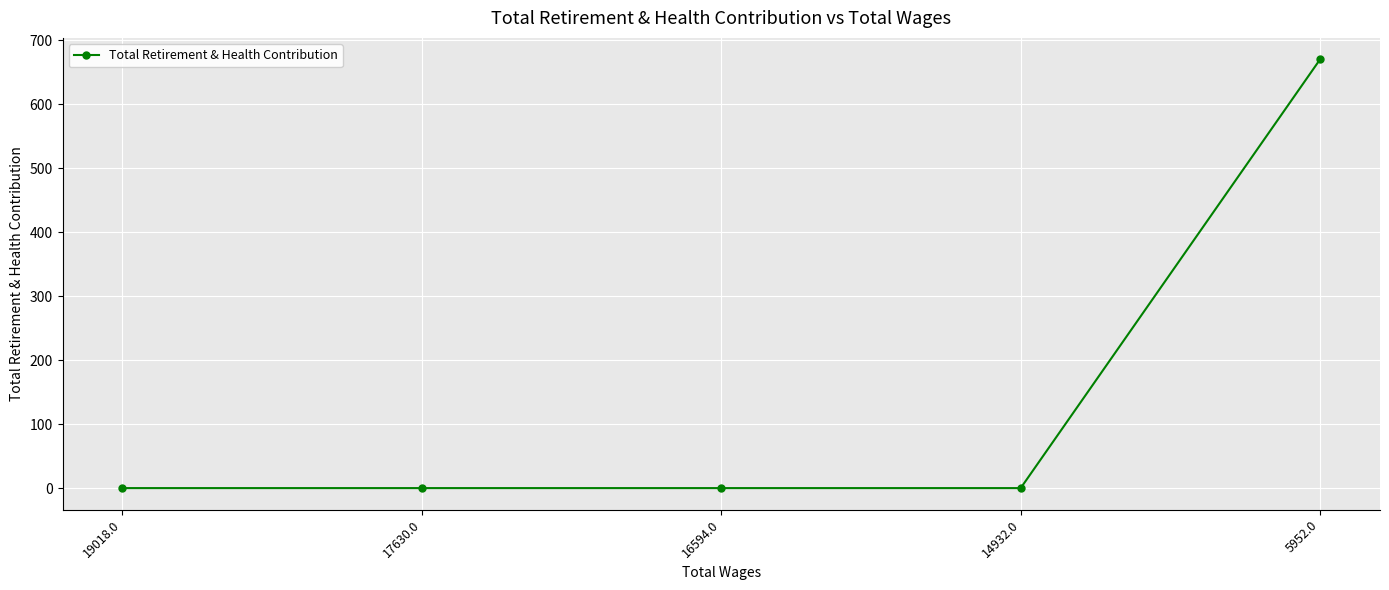

Count the number of values greater than 0.

1